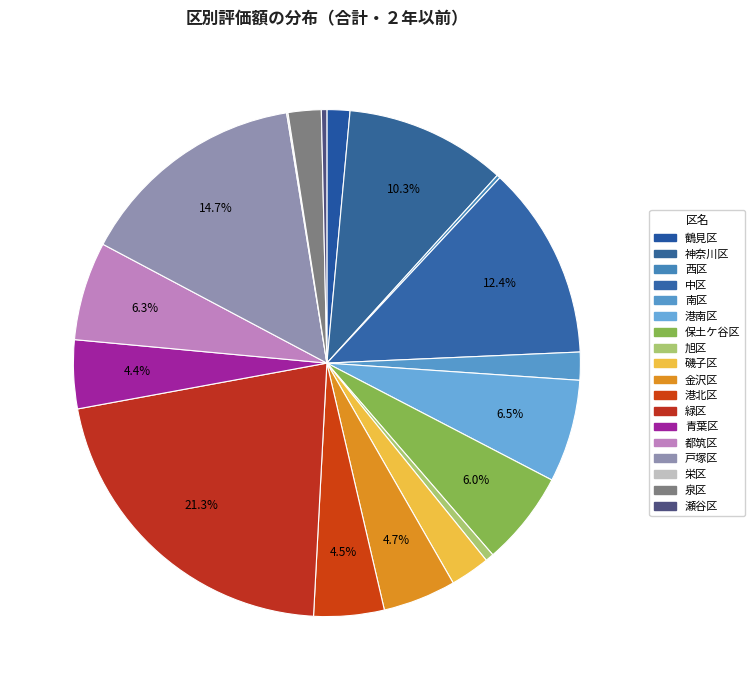

To the nearest percent, what portion does 鶴見区 represent?

1%